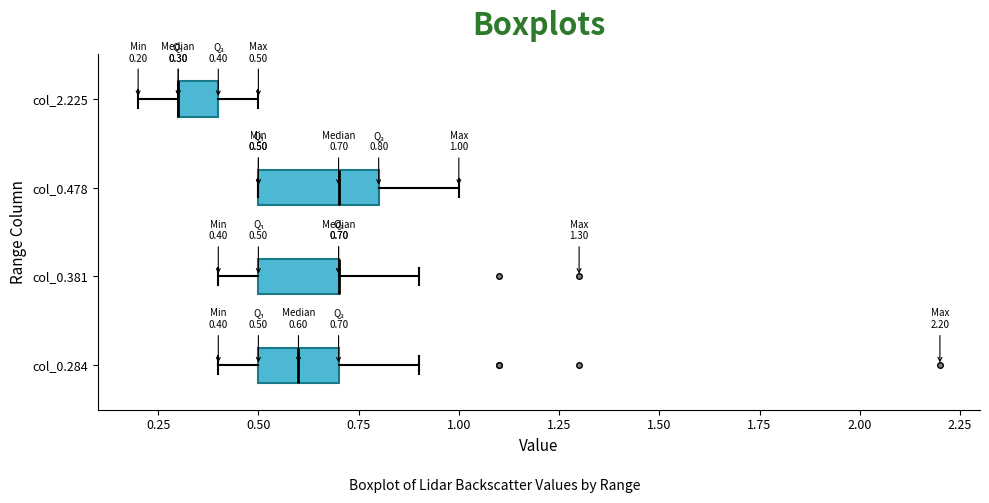

Which box is the widest, from its left edge to its right edge?

col_0.478